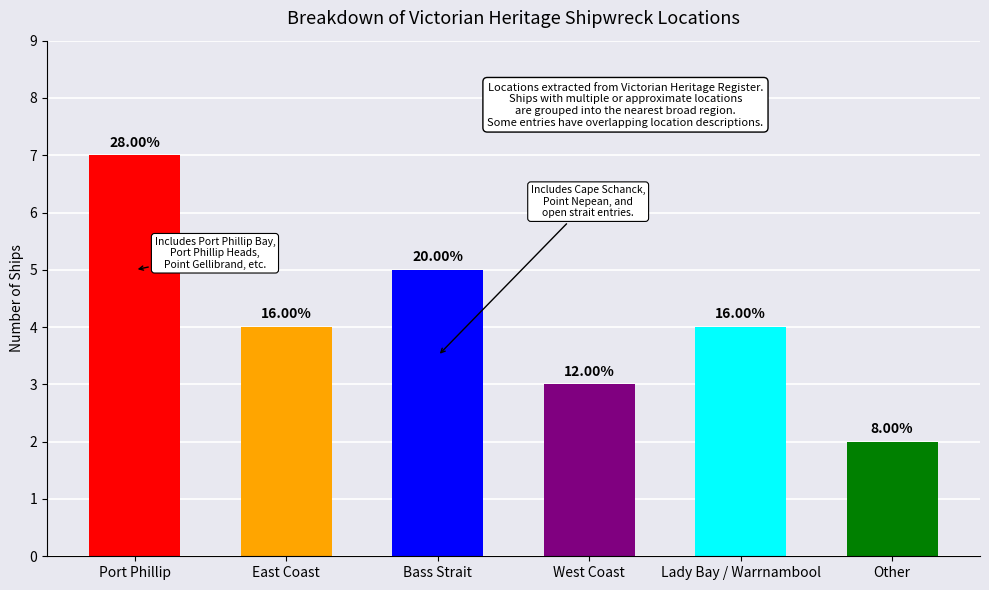

What is the average value?

4